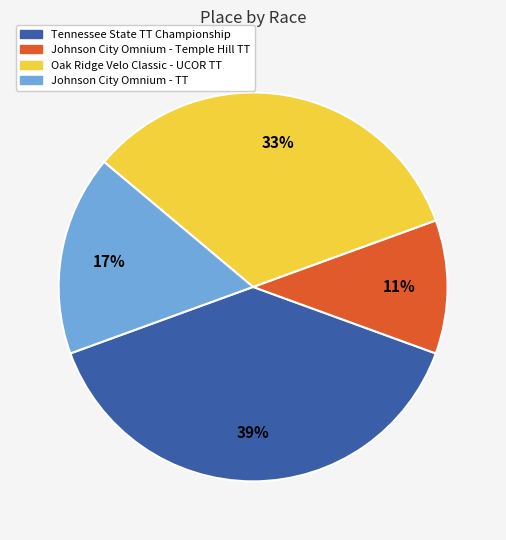

How many slices are in this pie chart?

4